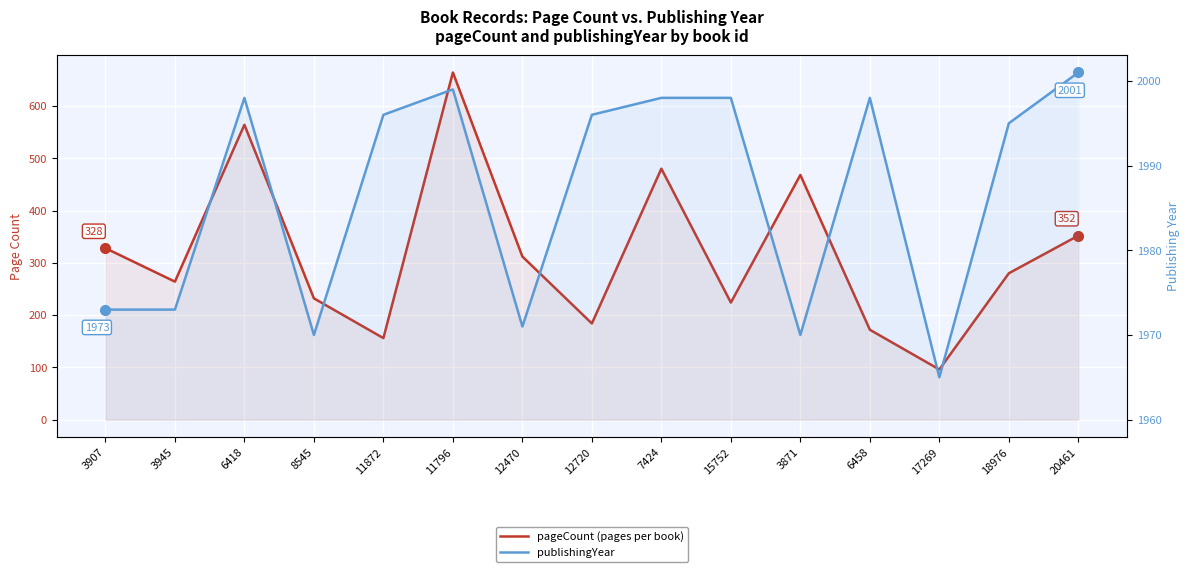

How many data points does each series have?

15